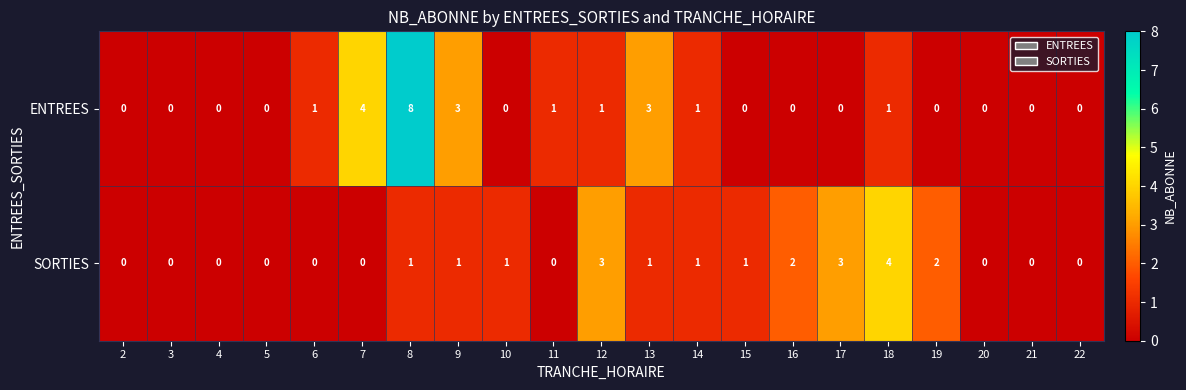

True or false: ENTREES has a value of 2 at 2.

False